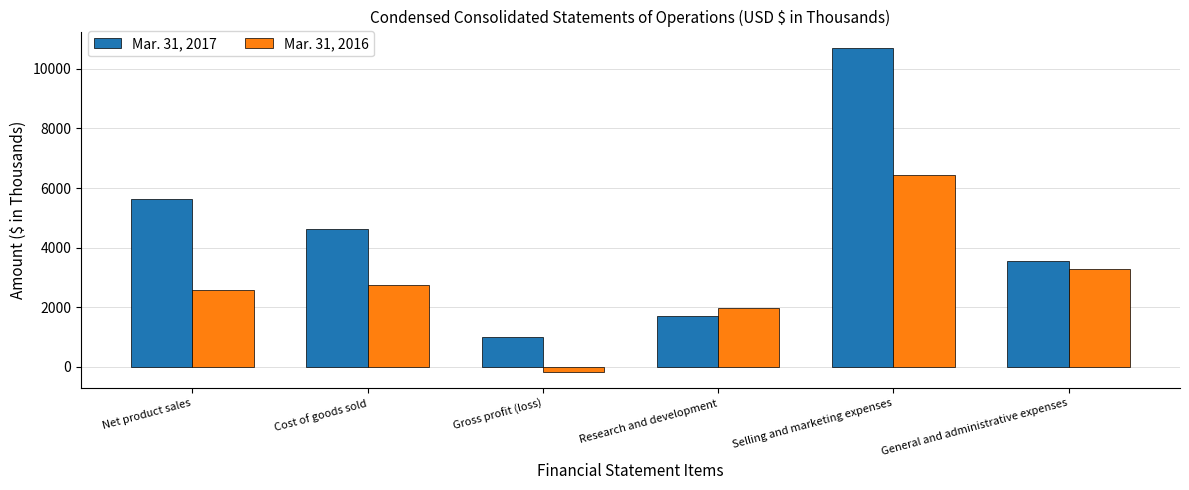

Read the Mar. 31, 2017 value at Gross profit (loss).

1012